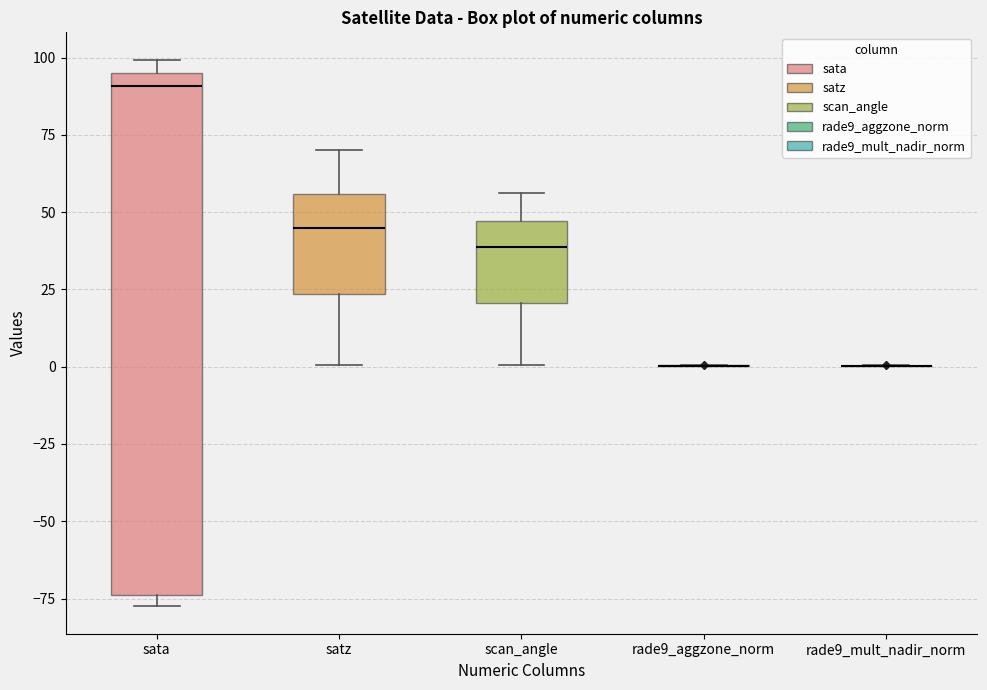

Reading left to right, transcribe this box plot: for each box, give where its median line is, the range the box spans, and where its two whiskers end, as read against the y-axis. The values are not printed on the chart, so give them approximately, as read against the axis.

sata: median 90, box -75 to 95, whiskers -80 to 100
satz: median 45, box 25 to 55, whiskers 0 to 70
scan_angle: median 40, box 20 to 45, whiskers 0 to 55
rade9_aggzone_norm: box collapsed to a line at 0, whiskers 0 to 0
rade9_mult_nadir_norm: box collapsed to a line at 0, whiskers 0 to 0